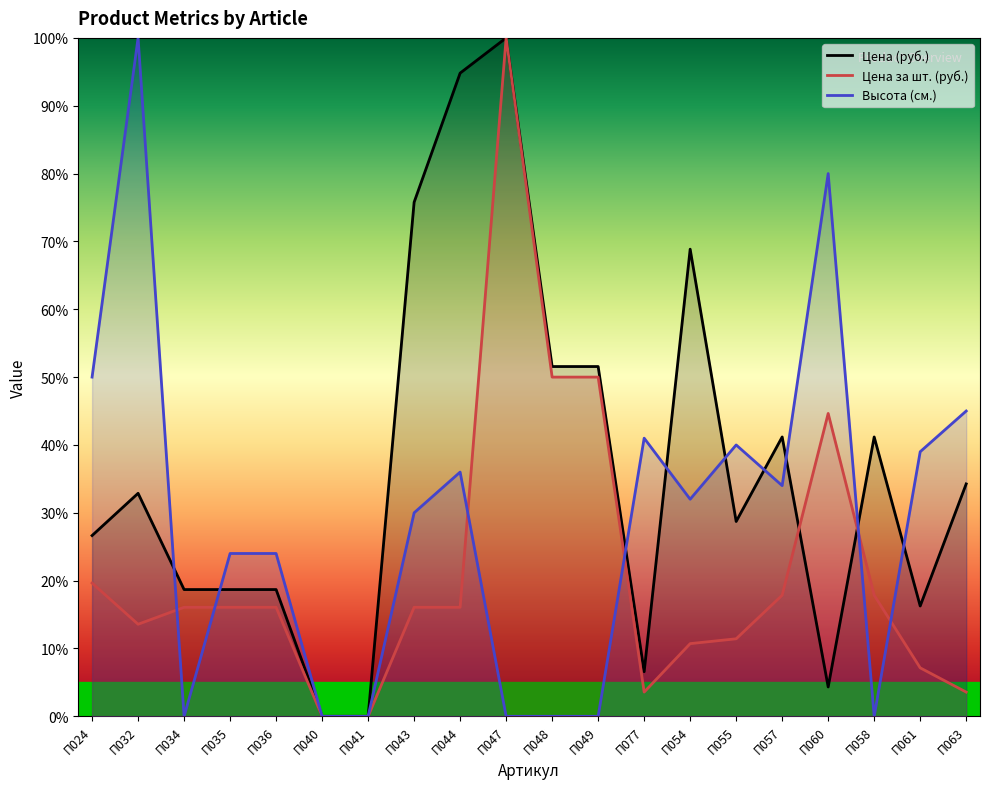

Rank the categories by Высота (см.) value from lowest to highest.

П034, П040, П041, П047, П048, П049, П058, П035, П036, П043, П054, П057, П044, П061, П055, П077, П063, П024, П060, П032